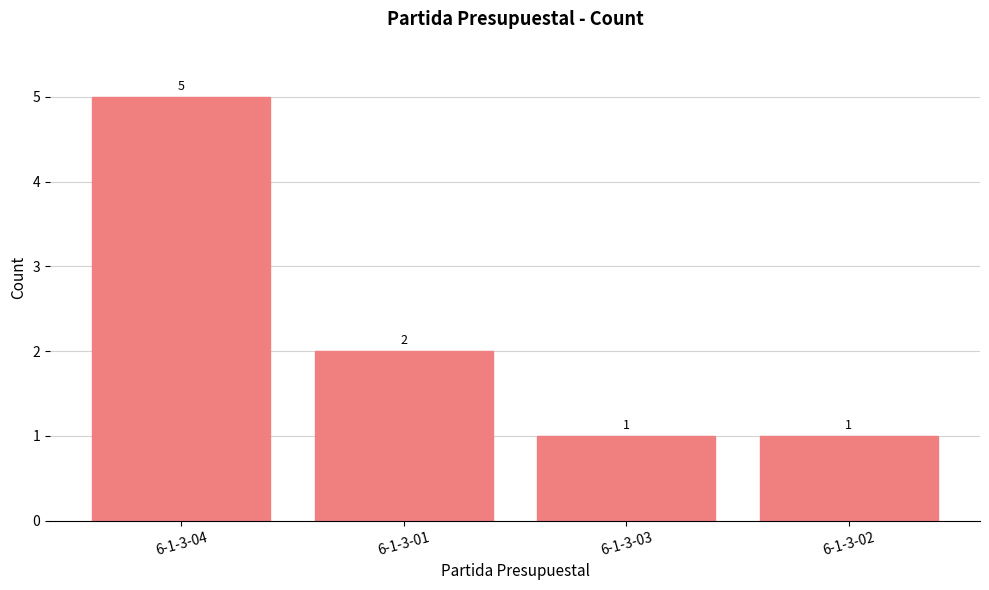

What is the change in value from 6-1-3-01 to 6-1-3-02?

-1